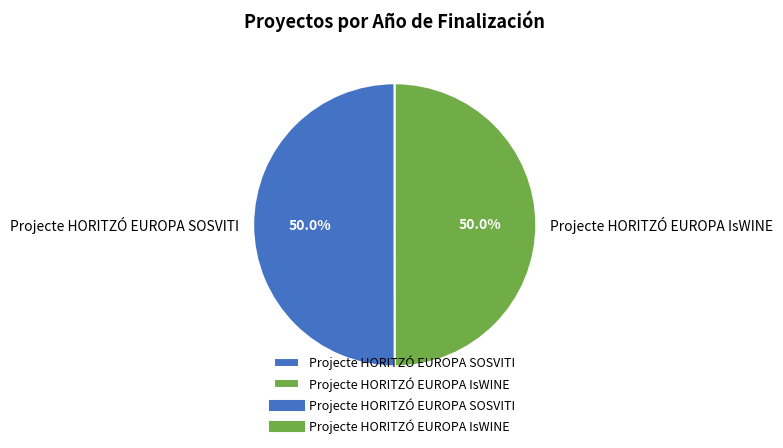

Do Projecte HORITZÓ EUROPA SOSVITI and Projecte HORITZÓ EUROPA IsWINE together represent more than half of the pie?

Yes